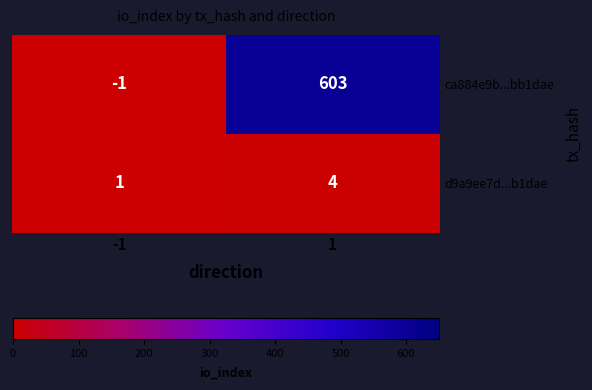

Reading right to left, what are all the values shown in this chart?

ca884e9b...bb1dae: 1=603	-1=-1
d9a9ee7d...b1dae: 1=4	-1=1